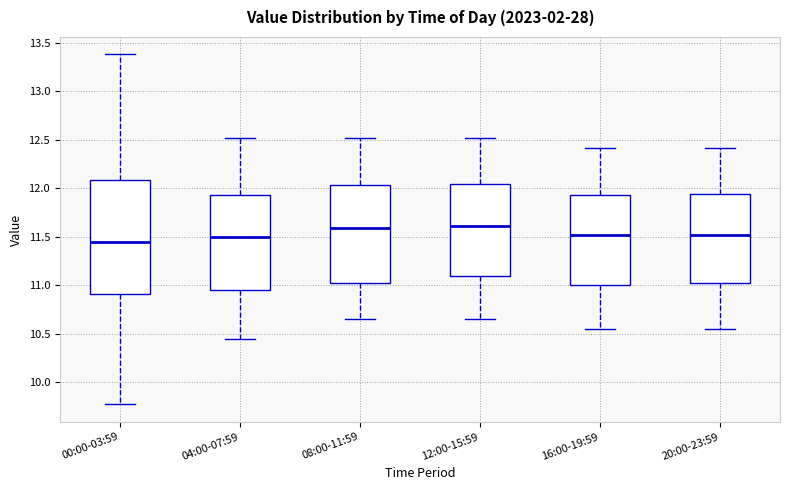

Reading left to right, read every box against the y-axis: the position of its median line, the range the box covers, and the ends of its whiskers. The values are not printed on the chart, so give them approximately, as read against the axis.

00:00-03:59: median 11.45, box 10.90 to 12.10, whiskers 9.75 to 13.40
04:00-07:59: median 11.50, box 10.95 to 11.95, whiskers 10.45 to 12.50
08:00-11:59: median 11.60, box 11.05 to 12.05, whiskers 10.65 to 12.50
12:00-15:59: median 11.60, box 11.10 to 12.05, whiskers 10.65 to 12.50
16:00-19:59: median 11.50, box 11.00 to 11.95, whiskers 10.55 to 12.40
20:00-23:59: median 11.50, box 11.05 to 11.95, whiskers 10.55 to 12.40